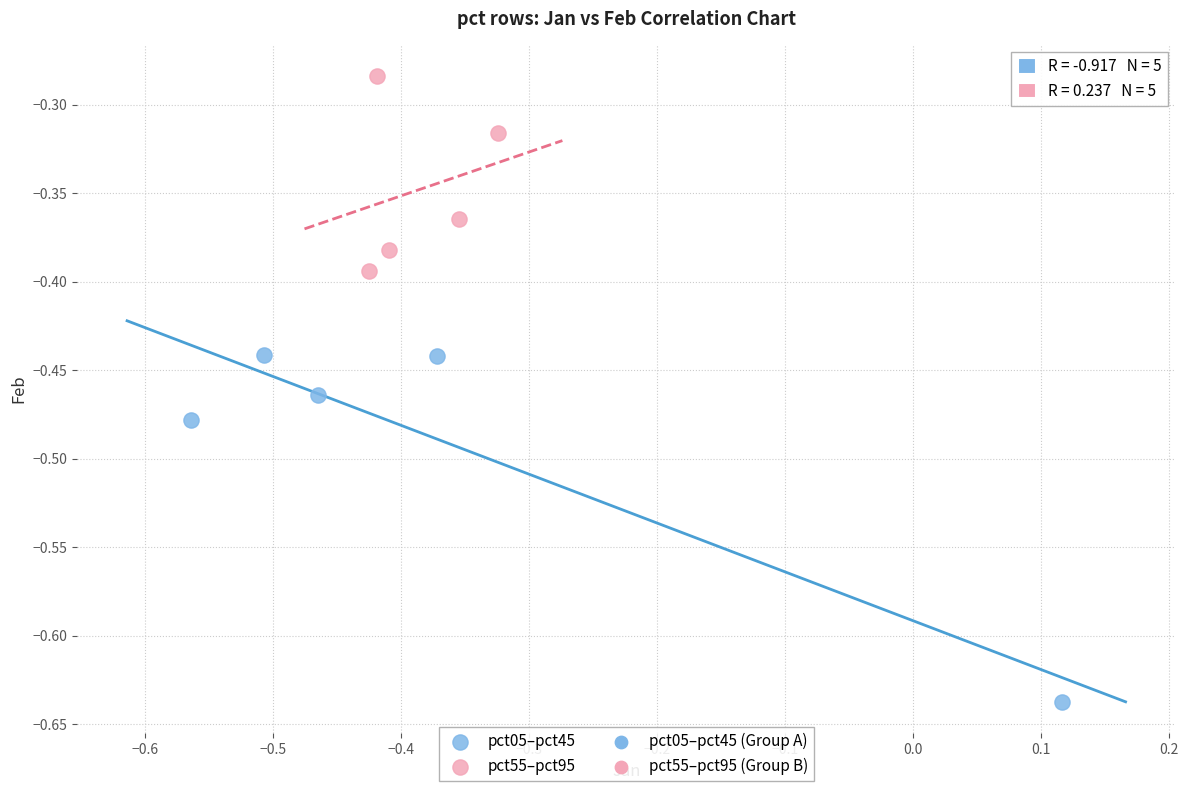

Which series has the widest spread of Y values?

pct05–pct45